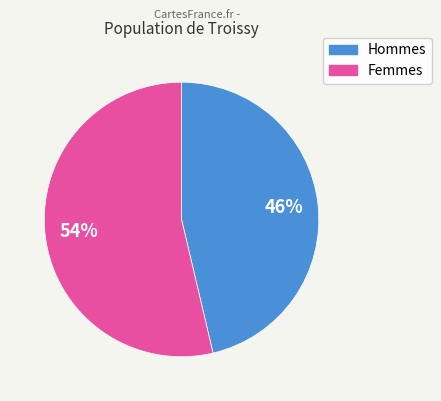

To the nearest percent, what is the combined percentage of Femmes and Hommes?

100%